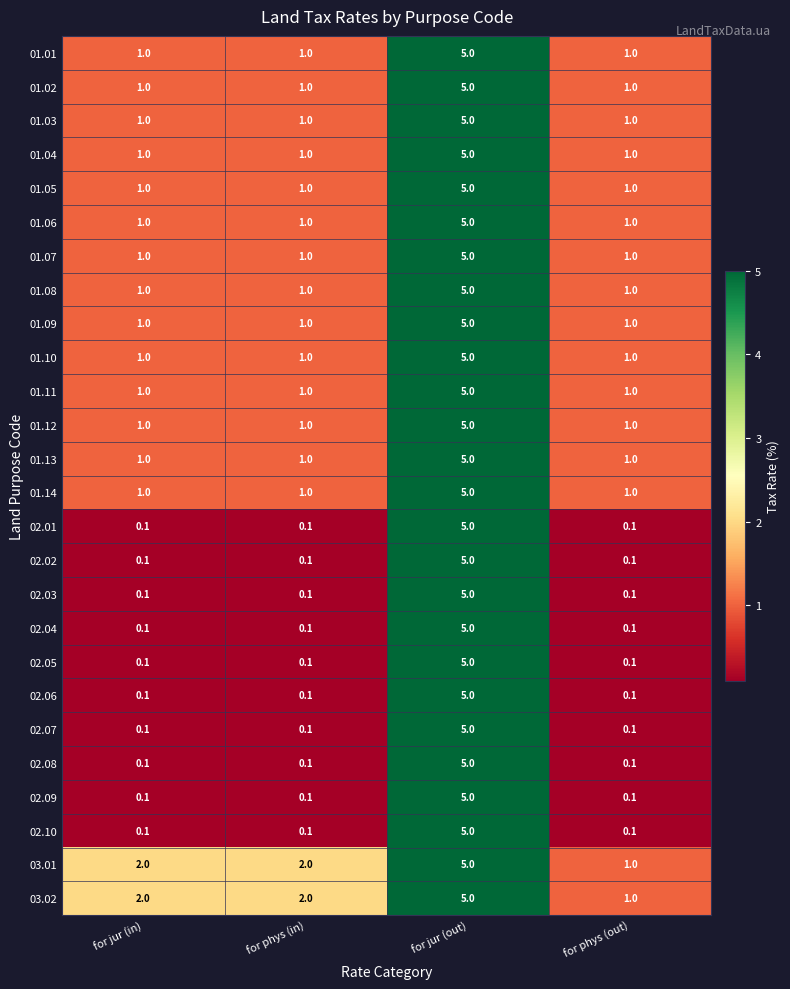

What is the sum of the 02.03 values at for jur (out) and for phys (out)?

5.1